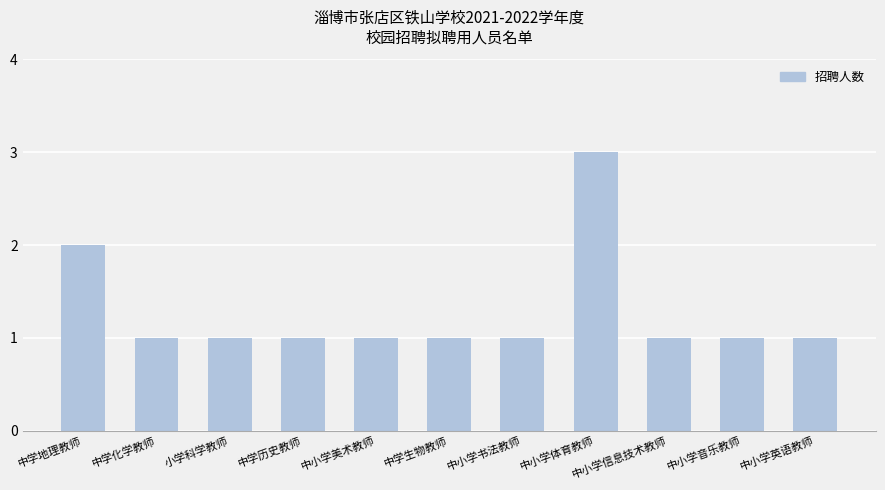

How many series are shown in this chart?

1